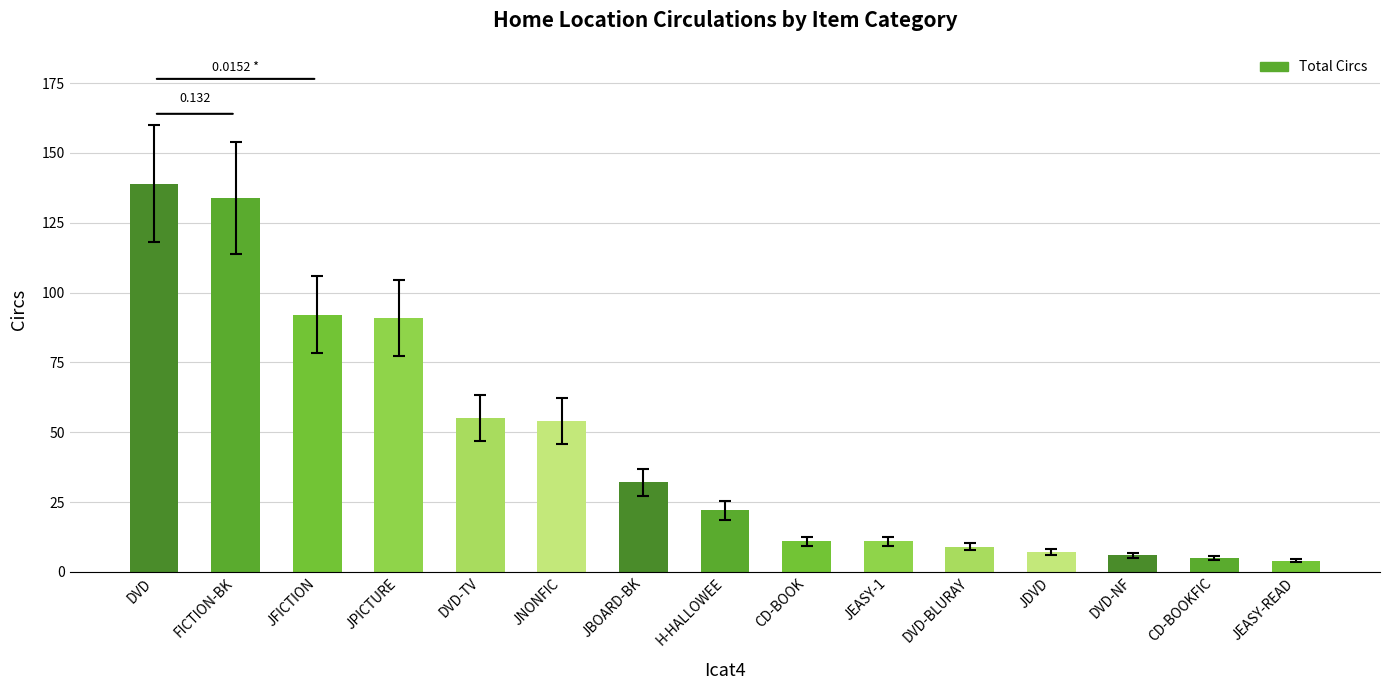

What is the value of the 10th bar from the left?

11